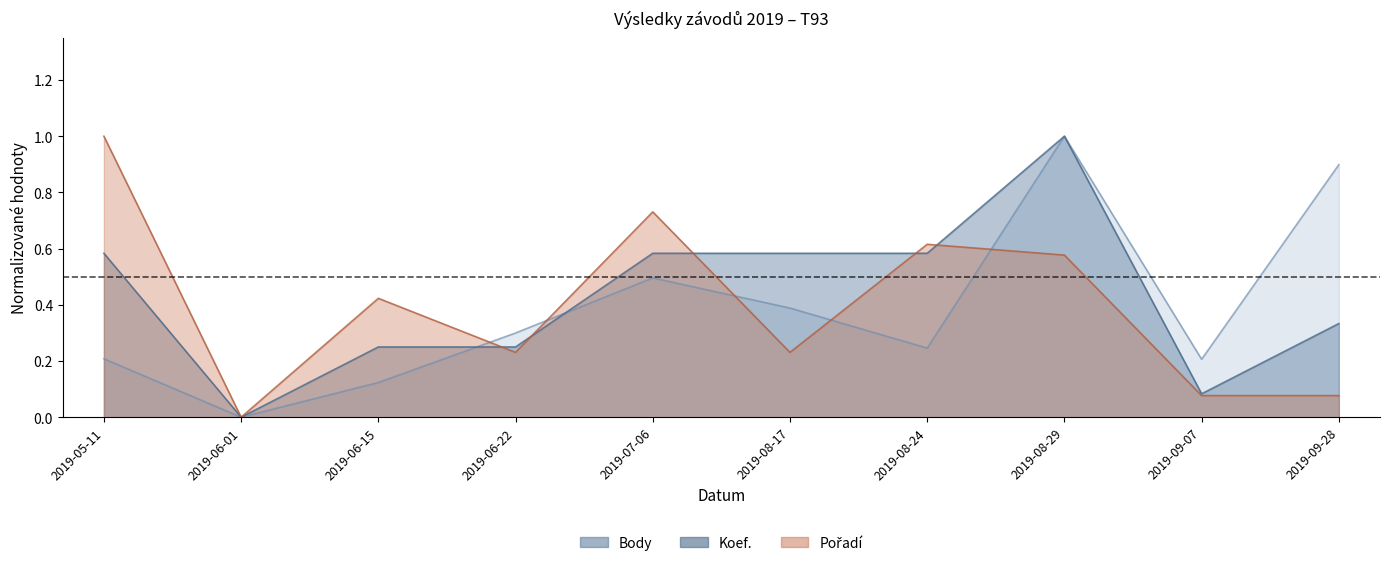

True or false: Body has more than 1 points higher than both neighbors.

True